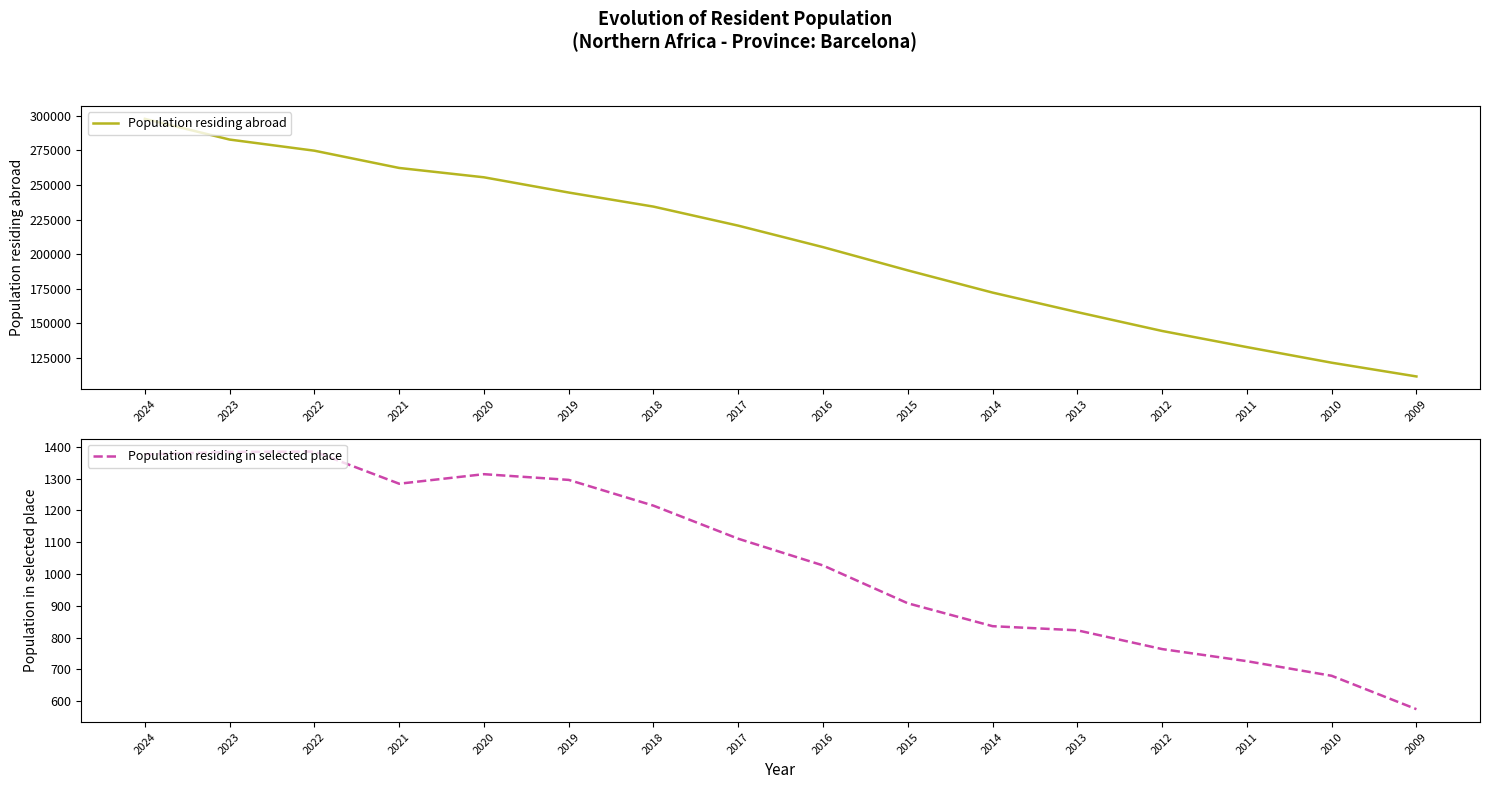

Is it true that Population residing abroad equals 318398 at 2018?

False